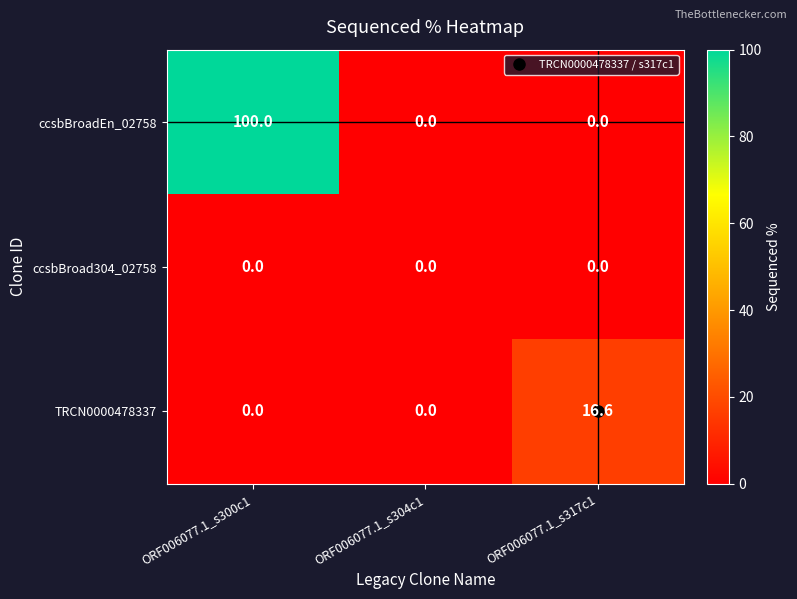

Which series has the widest spread of values?

ccsbBroadEn_02758